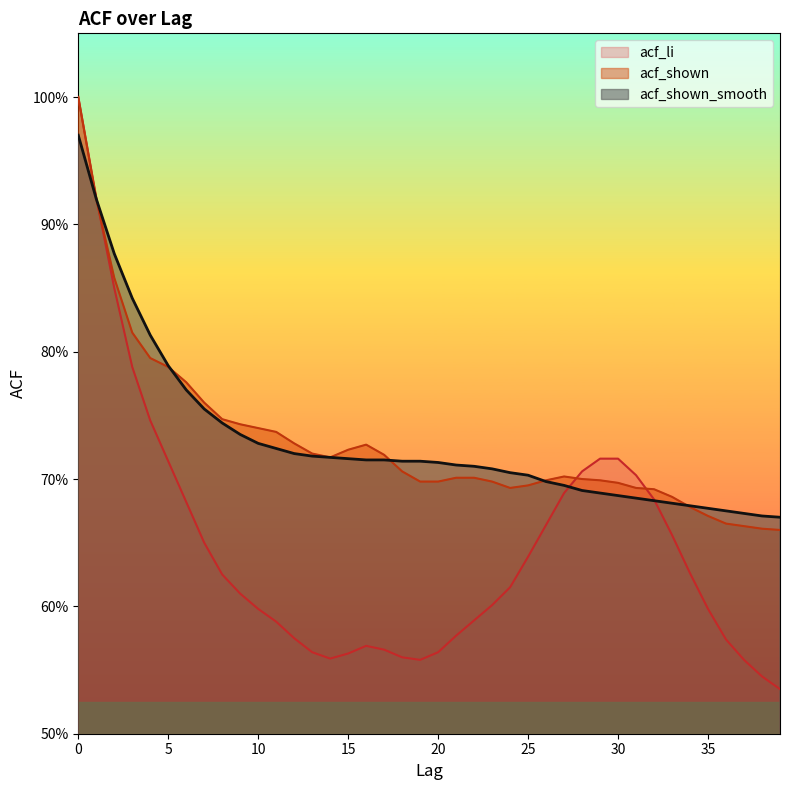

Reading left to right, list all the values displayed in this chart.

acf_li: 1.0	0.9	0.8	0.8	0.7	0.7	0.7	0.7	0.6	0.6	0.6	0.6	0.6	0.6	0.6	0.6	0.6	0.6	0.6	0.6	0.6	0.6	0.6	0.6	0.6	0.6	0.7	0.7	0.7	0.7	0.7	0.7	0.7	0.7	0.6	0.6	0.6	0.6	0.5	0.5
acf_shown: 1.0	0.9	0.9	0.8	0.8	0.8	0.8	0.8	0.7	0.7	0.7	0.7	0.7	0.7	0.7	0.7	0.7	0.7	0.7	0.7	0.7	0.7	0.7	0.7	0.7	0.7	0.7	0.7	0.7	0.7	0.7	0.7	0.7	0.7	0.7	0.7	0.7	0.7	0.7	0.7
acf_shown_smooth: 1.0	0.9	0.9	0.8	0.8	0.8	0.8	0.8	0.7	0.7	0.7	0.7	0.7	0.7	0.7	0.7	0.7	0.7	0.7	0.7	0.7	0.7	0.7	0.7	0.7	0.7	0.7	0.7	0.7	0.7	0.7	0.7	0.7	0.7	0.7	0.7	0.7	0.7	0.7	0.7